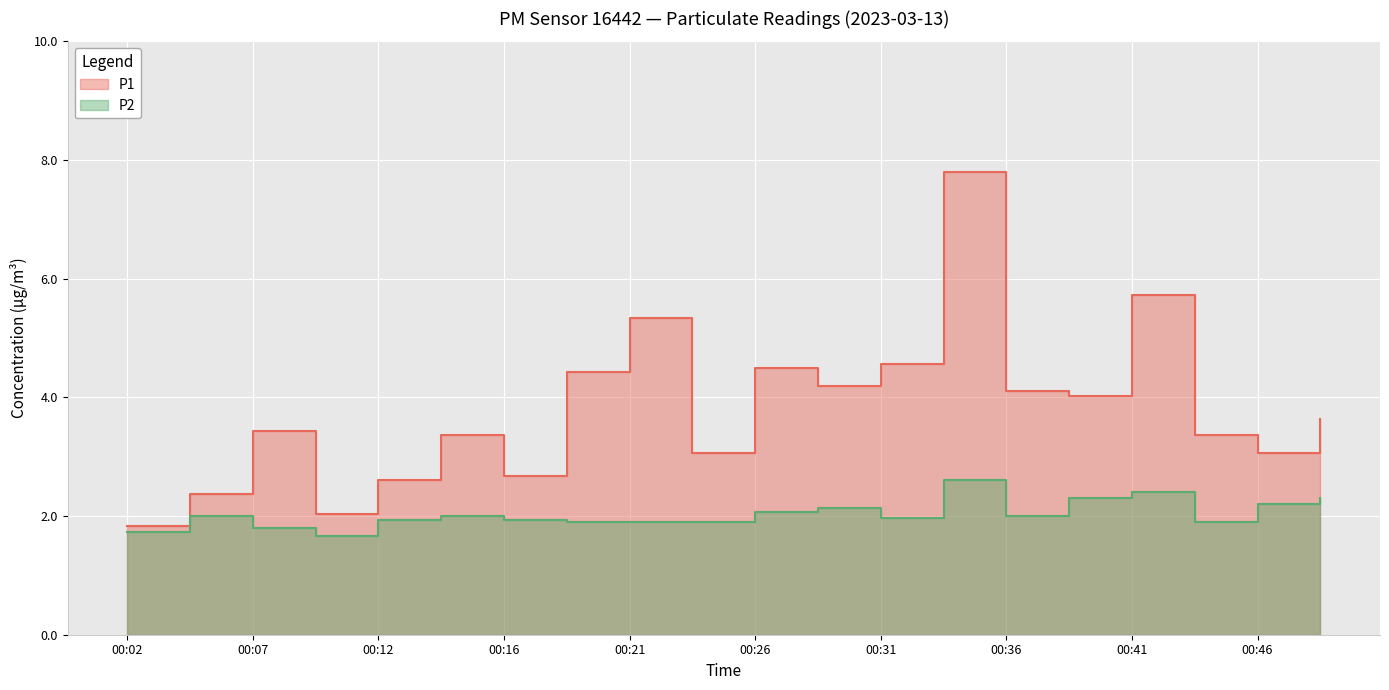

Rank the series by their average value, from lowest to highest.

P2, P1